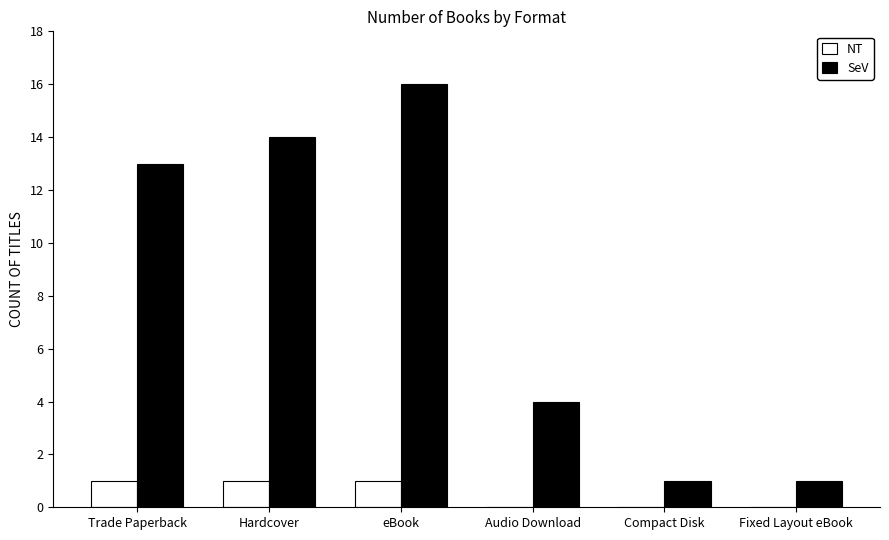

Where is SeV nearest to the value 8?

Audio Download